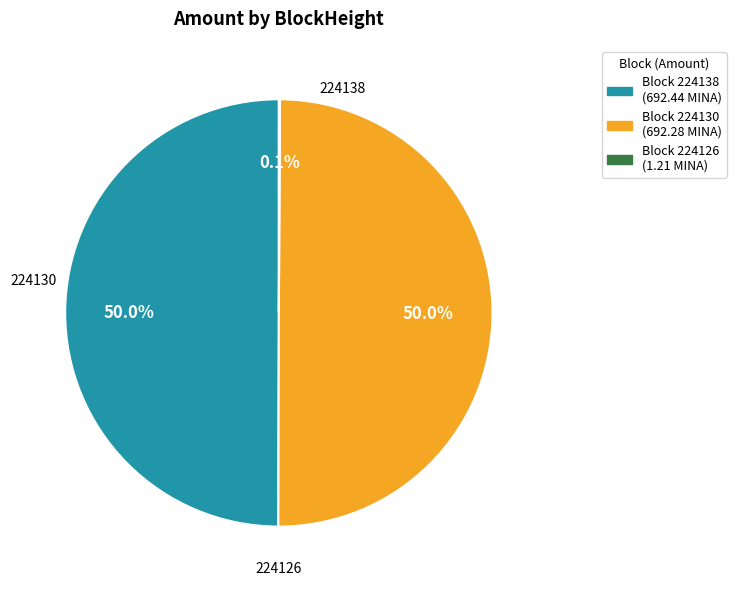

What is the ratio of the value at Block 224138 (692.44 MINA) to the value at Block 224130 (692.28 MINA)?

1.0